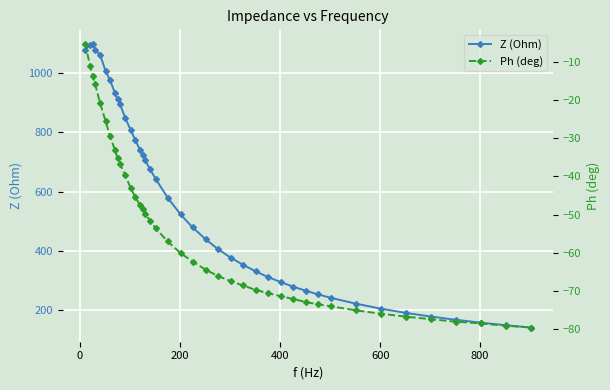

What is the maximum value for Z (Ohm)?

1099.7